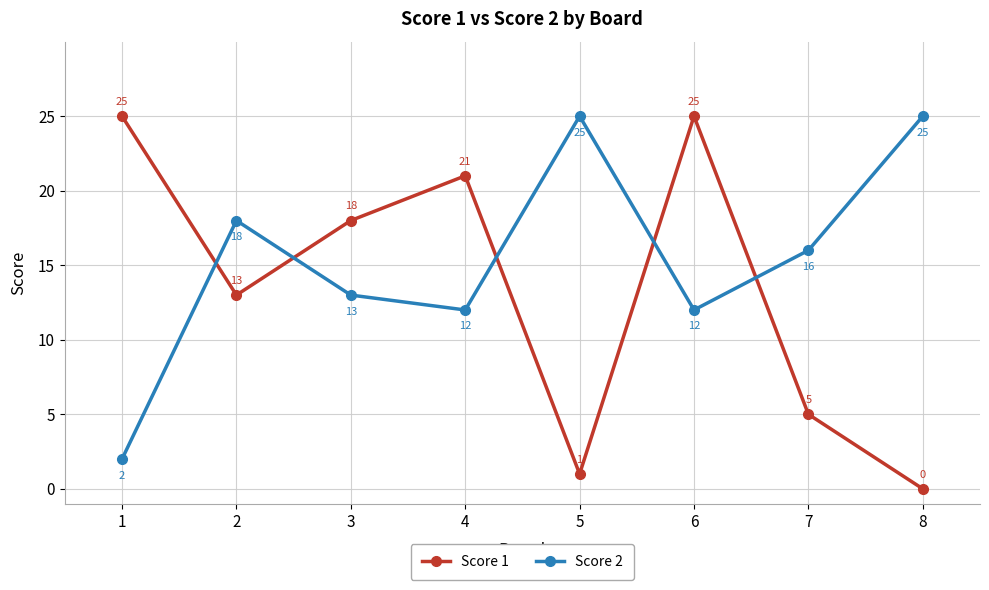

True or false: Score 1 and Score 2 cross at least once.

True